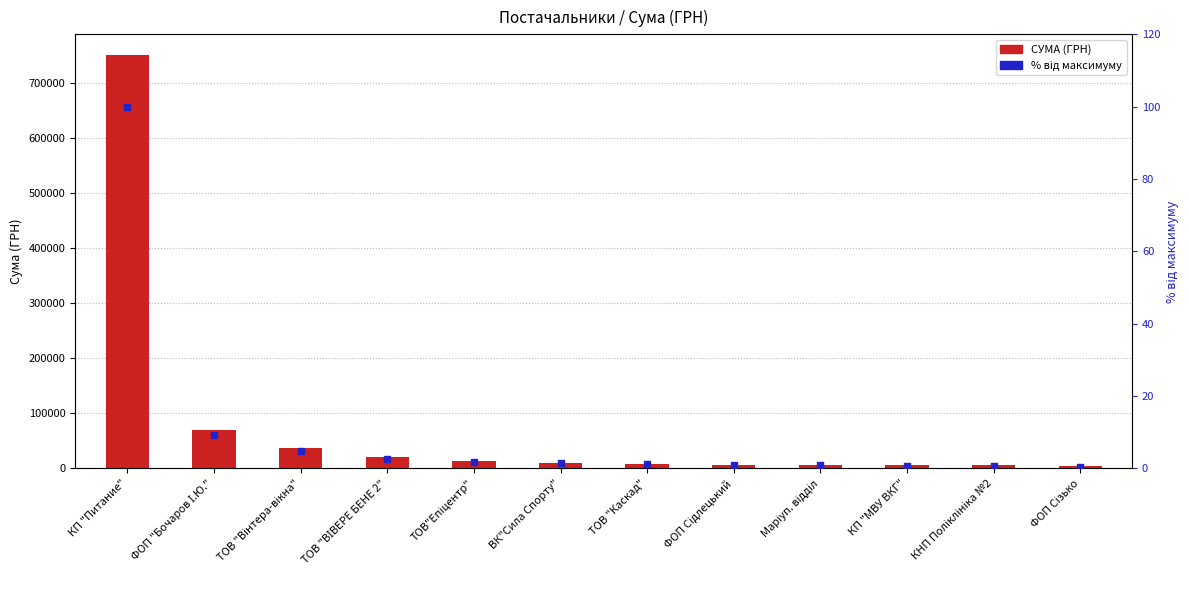

What is the total value across all series at КП "Питание"?

750208.4